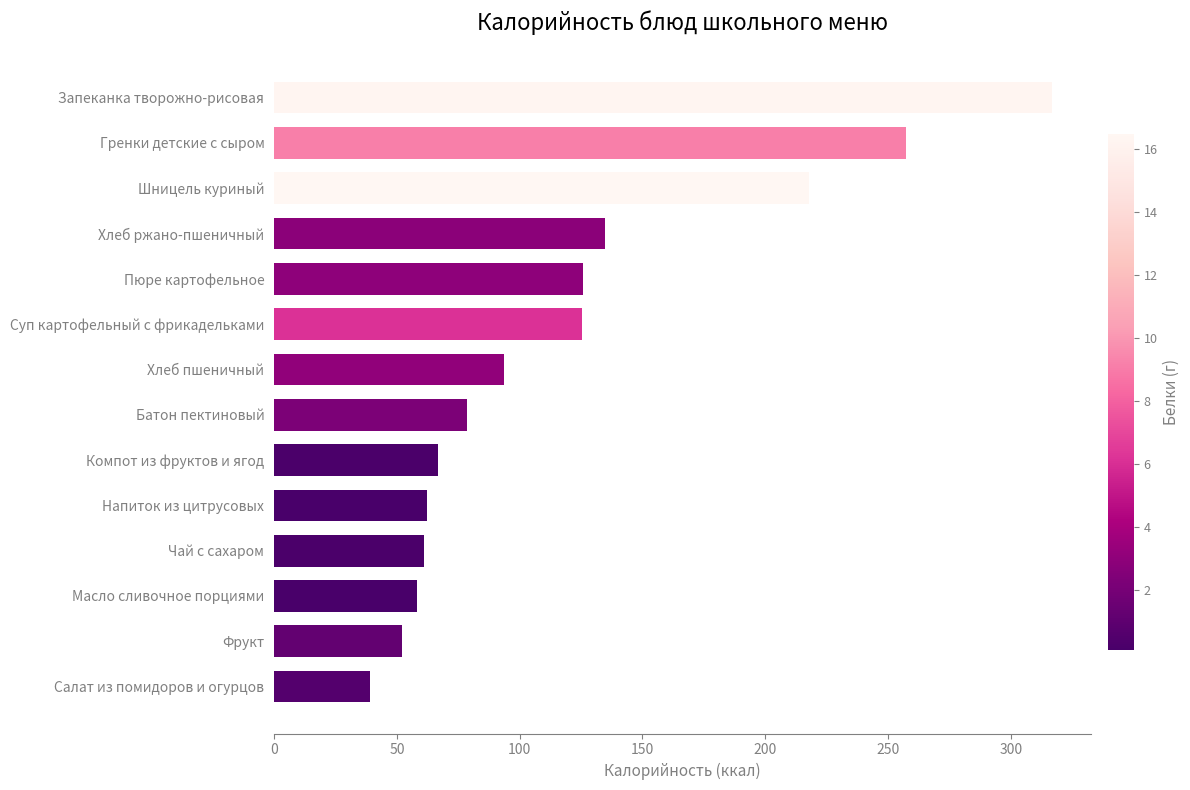

What is the greatest value displayed?

316.8